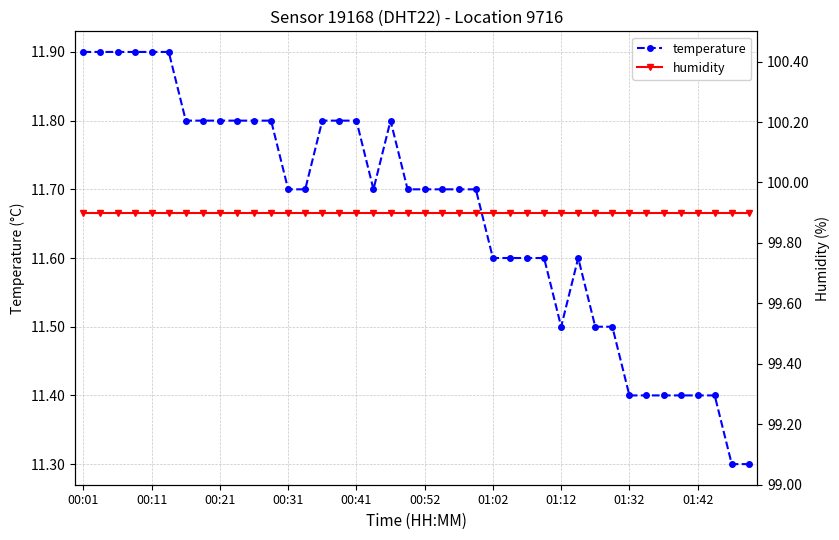

What is the smallest value displayed?

11.3